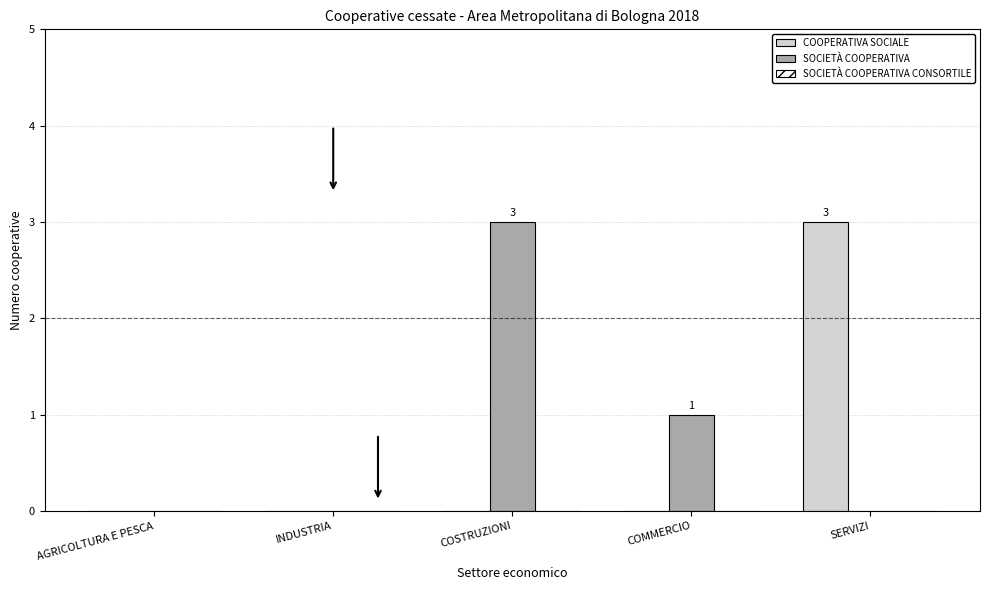

What is the total value across all series at COSTRUZIONI?

3